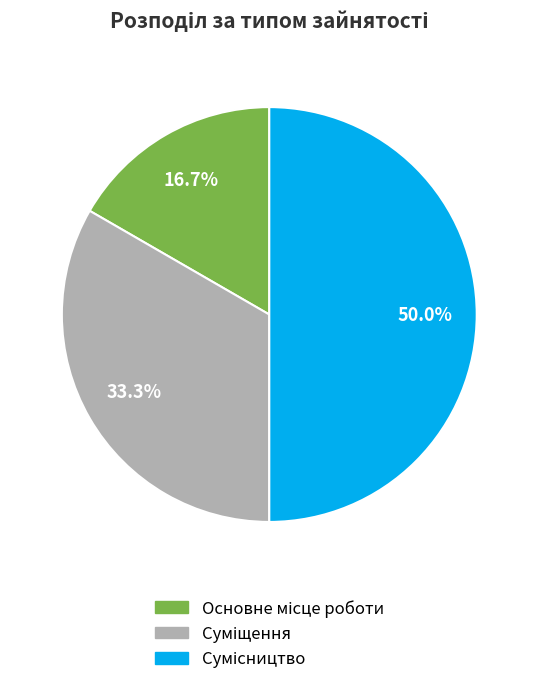

Is there any slice that represents more than half of the pie?

No